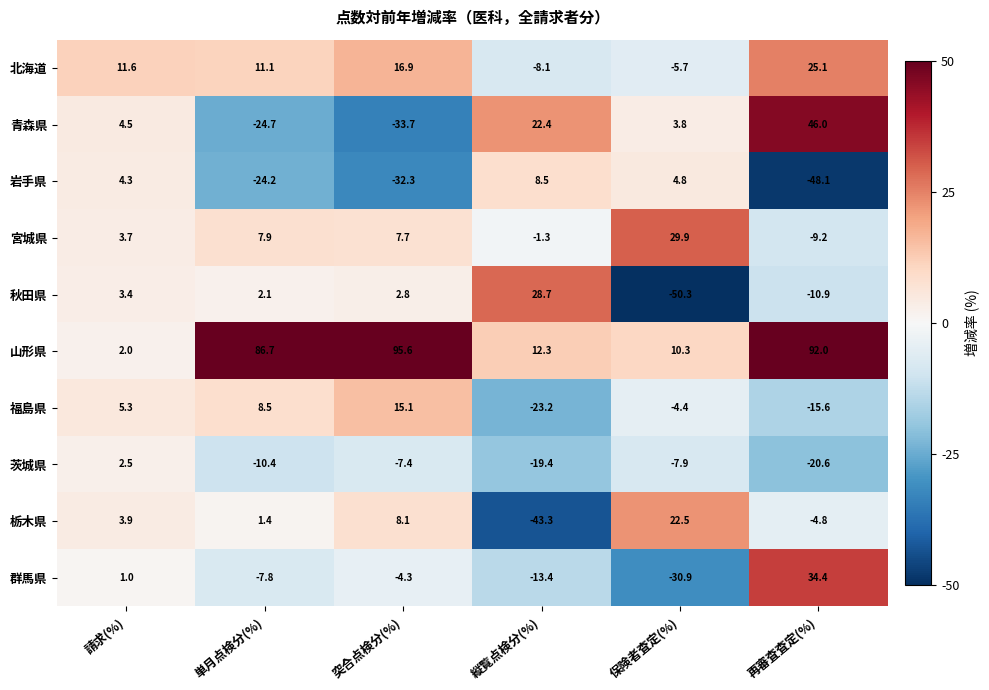

At which category is the sum across all series the highest?

再審査査定(%)